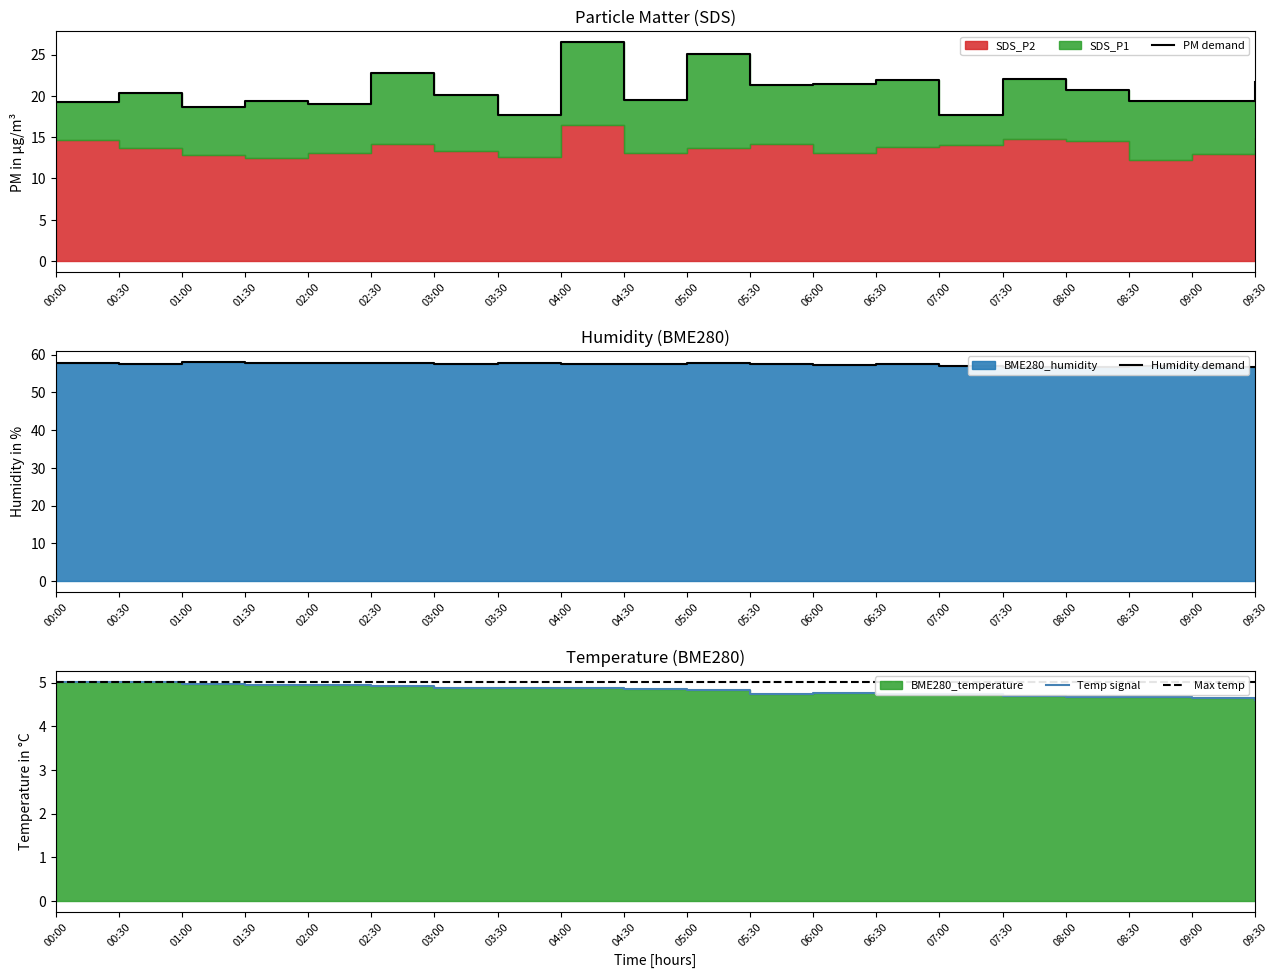

What is the difference between the BME280_temperature values at 08:30 and 02:00?

0.3